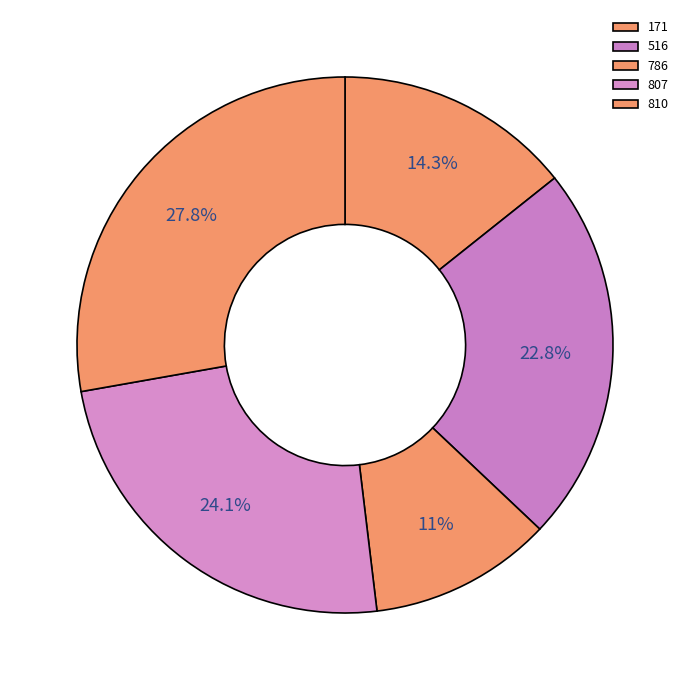

What percentage is the 810 slice, to the nearest percent?

28%